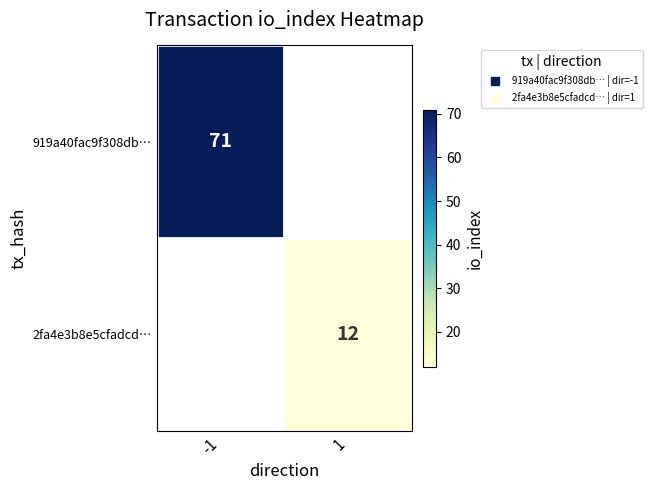

True or false: 919a40fac9f308db… has a value of 121.8 at -1.

False